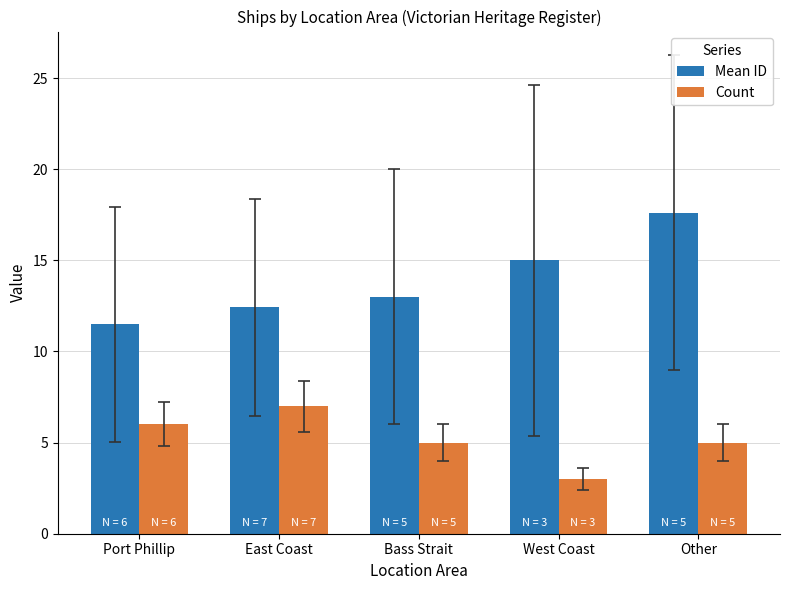

True or false: Mean ID has a value of 12.4 at East Coast.

True